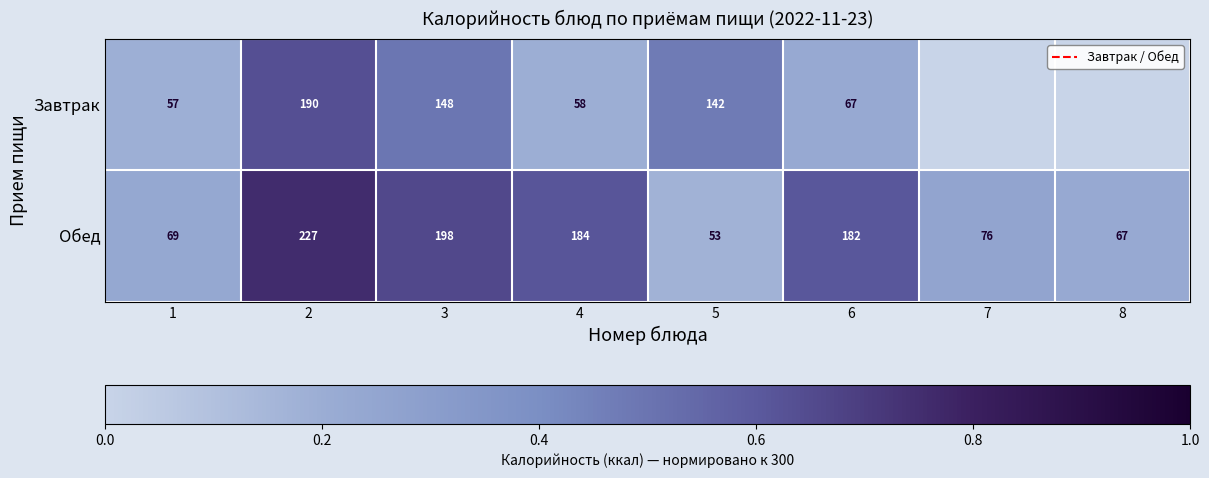

Rank the series at 4 from highest to lowest value.

Обед, Завтрак